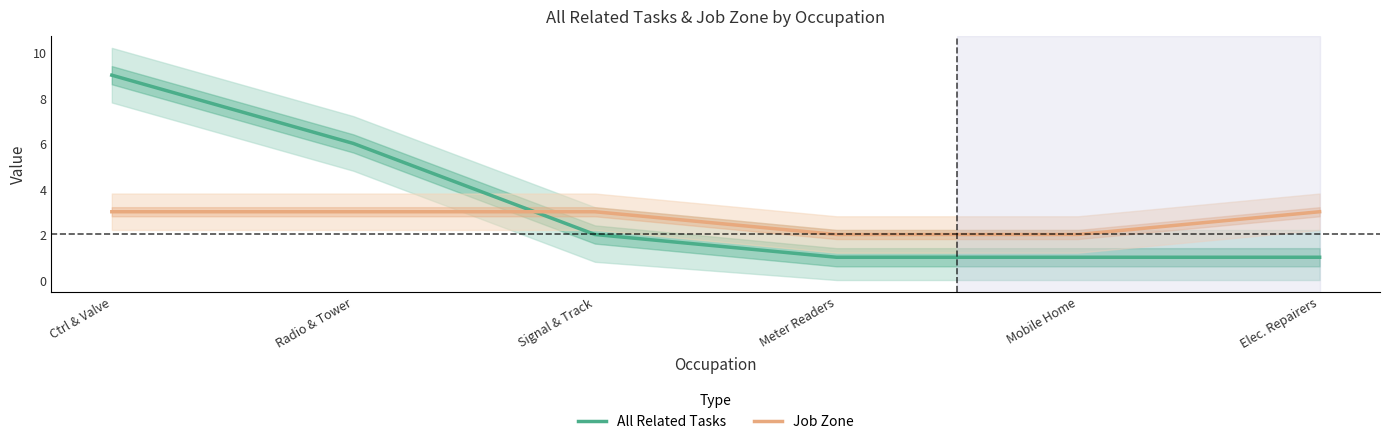

What is the spread (max minus min) of values at Mobile Home?

1